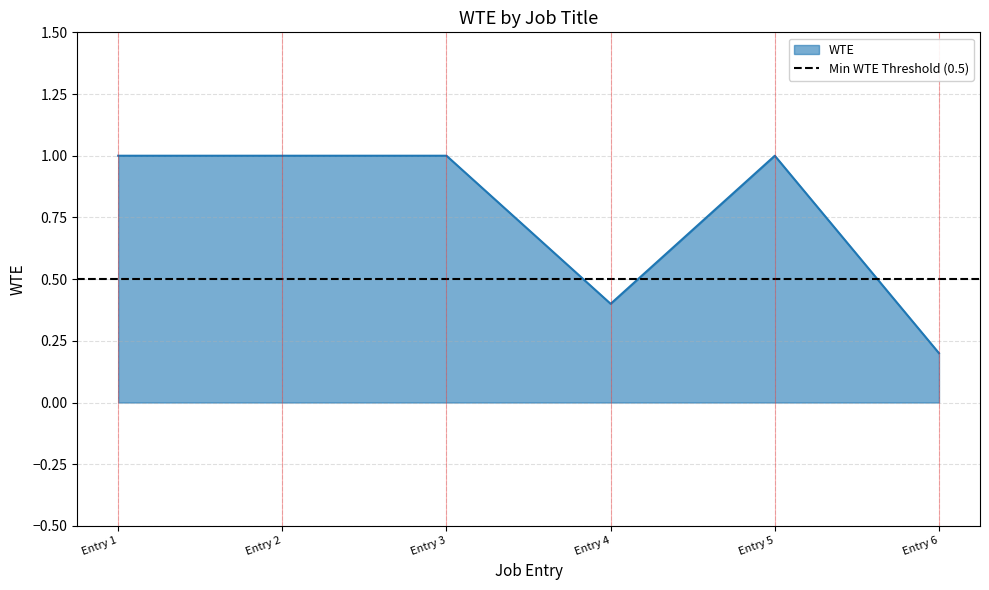

What is the difference between the maximum and minimum values?

0.8